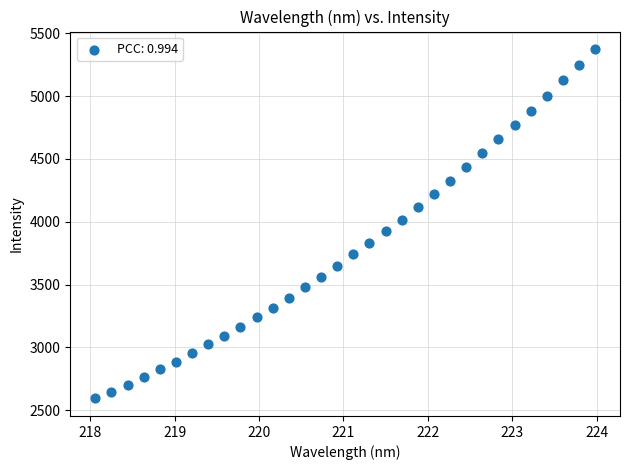

What is the range of Y values (max minus min)?

2781.0